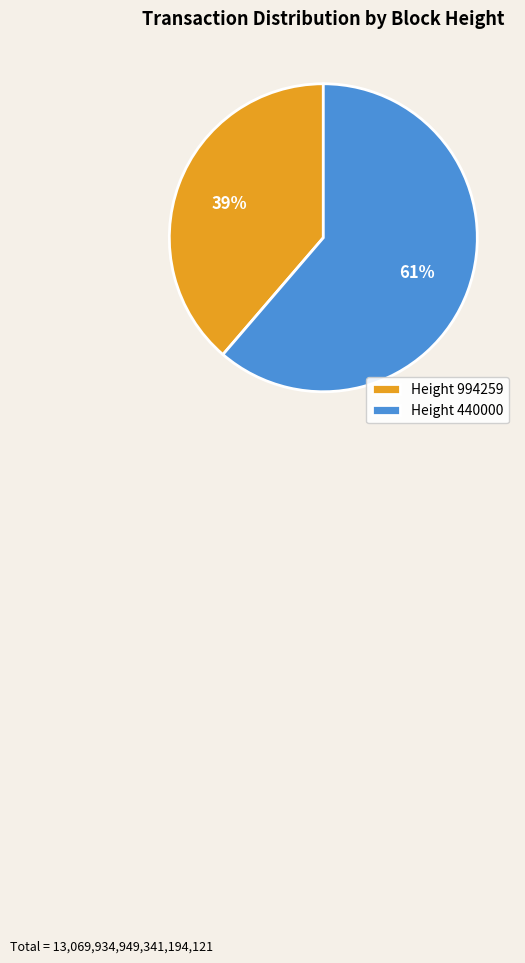

Rank the categories by value from lowest to highest.

Height 994259, Height 440000